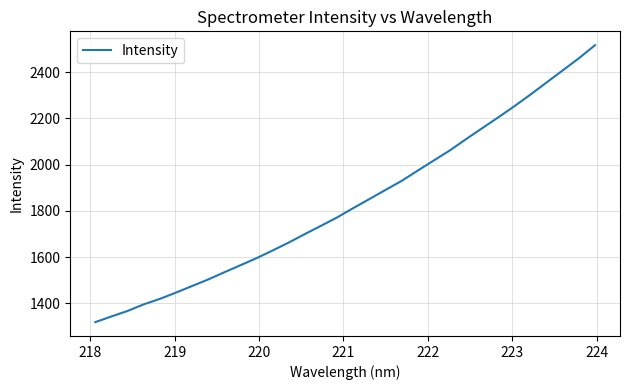

True or false: the data has more than 0 interior local peaks.

False